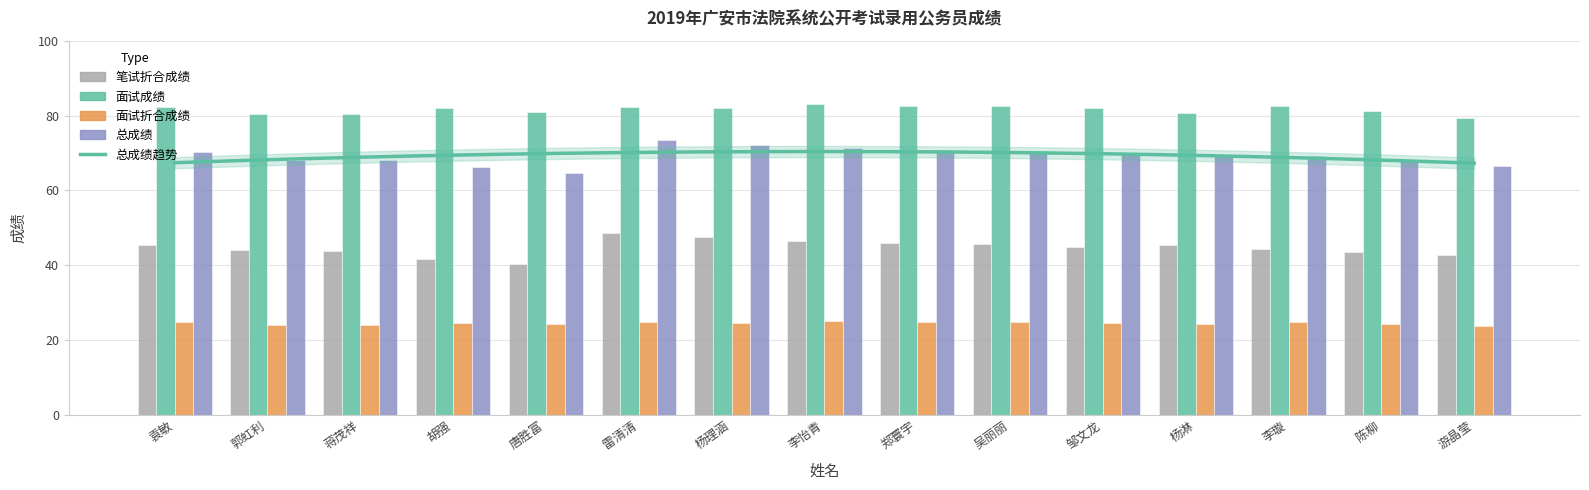

At which category is the sum across all series the highest?

雷清清